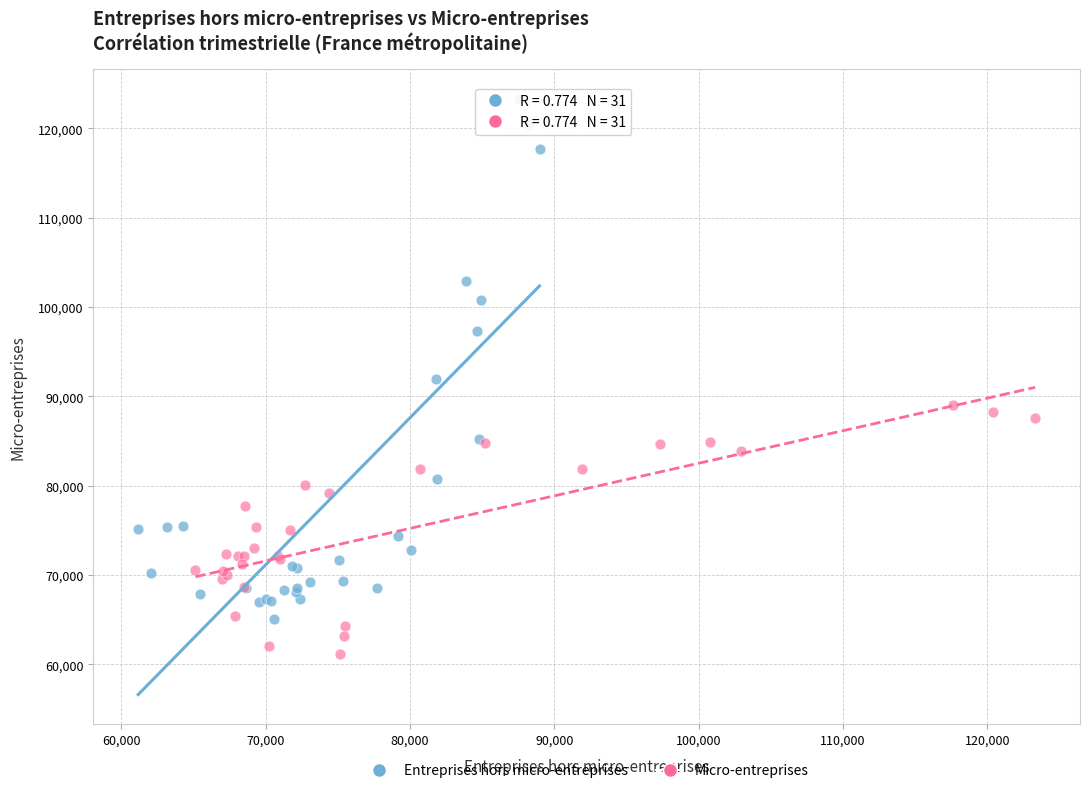

Which series has the widest spread of Y values?

Entreprises hors micro-entreprises